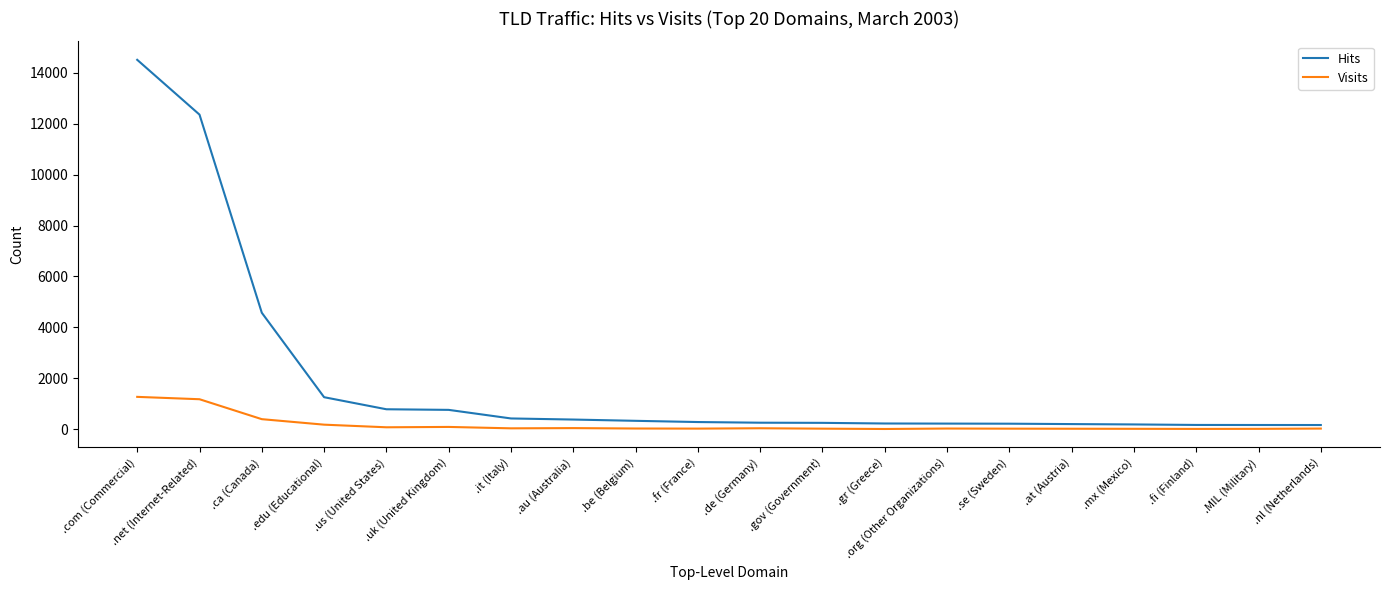

At which category is the sum across all series the highest?

.com (Commercial)